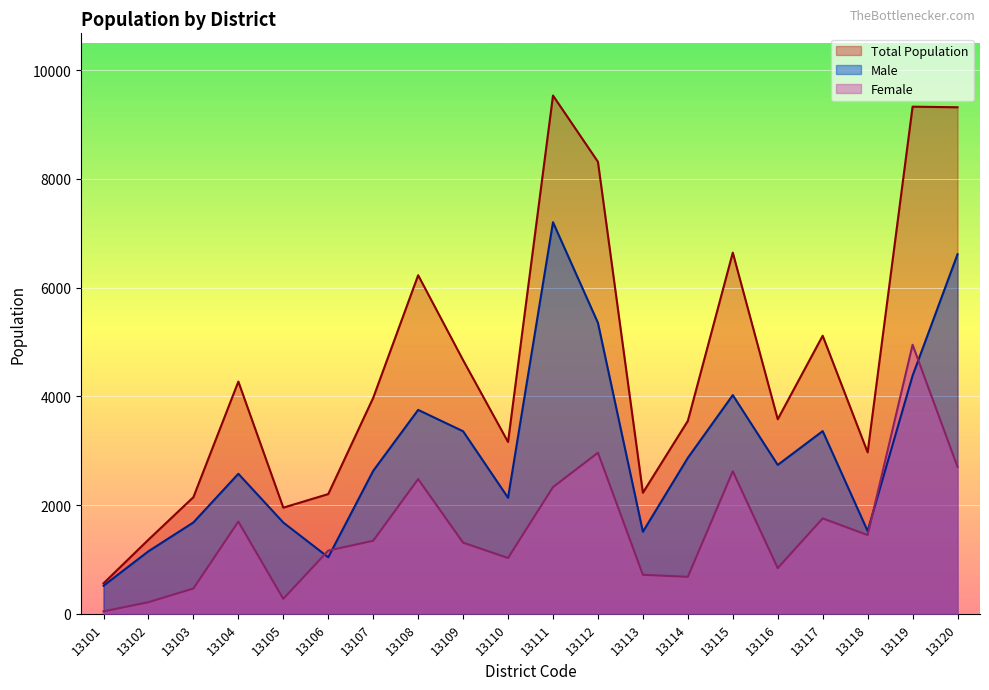

Where does the Male series first go above 2738?

13108